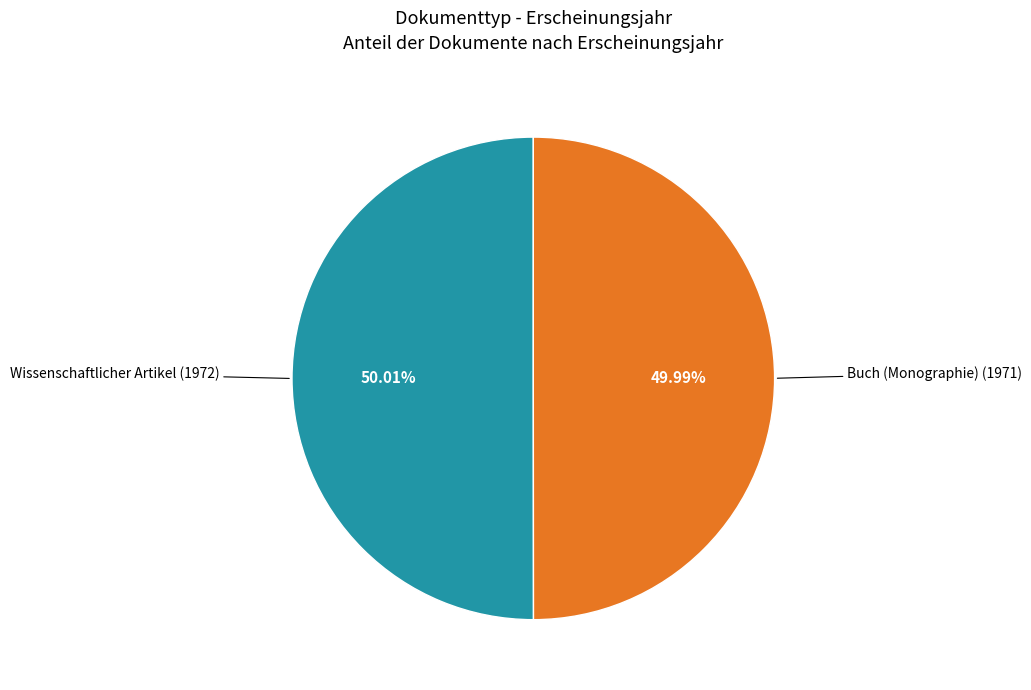

Does any single category account for the majority?

Yes